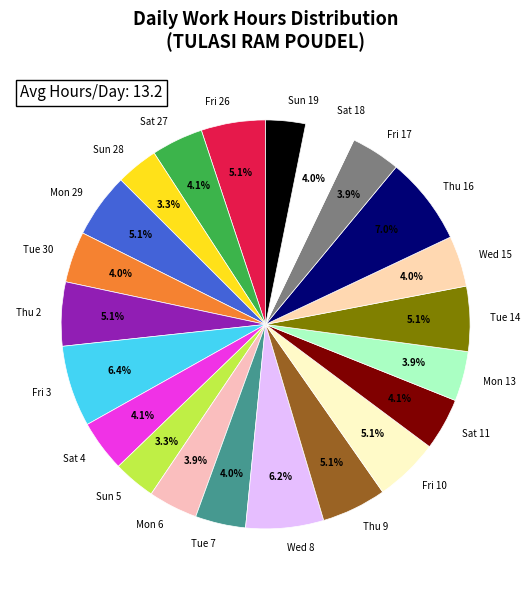

Do Sat 27 and Sun 28 together represent more than half of the pie?

No